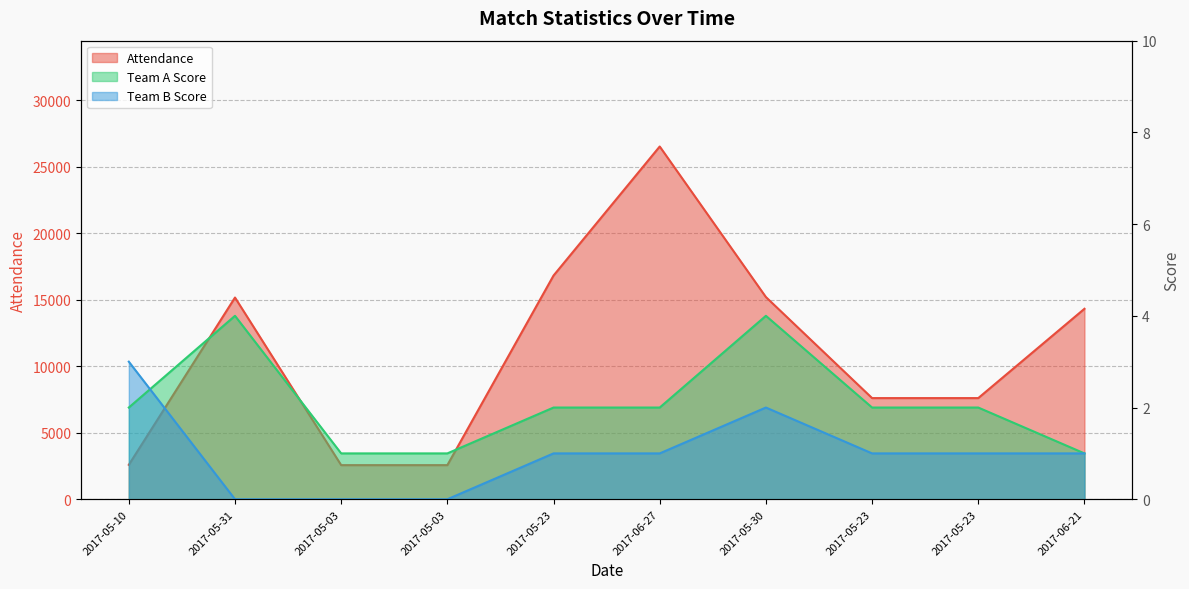

What is the approximate value of Team B Score at 2017-05-23?

1